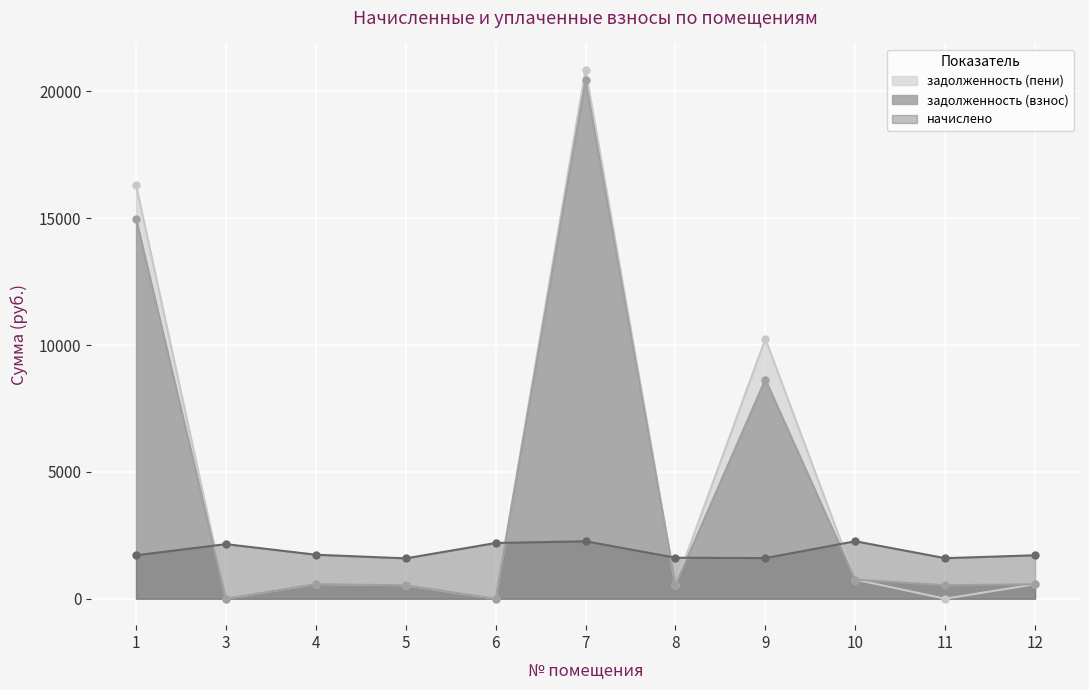

Which label corresponds to the smallest value in the chart?

3